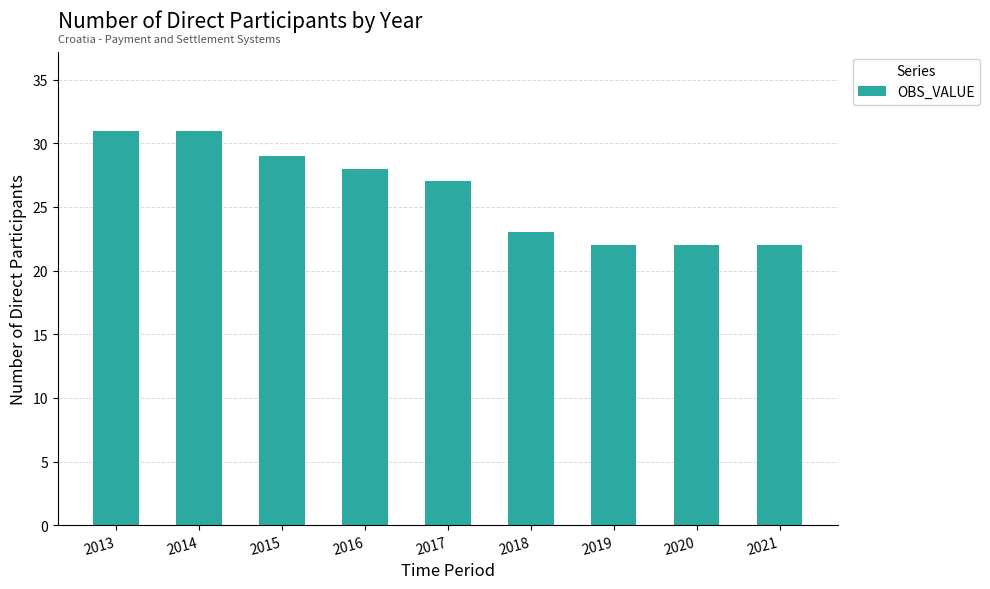

What is the minimum value shown in the chart?

22